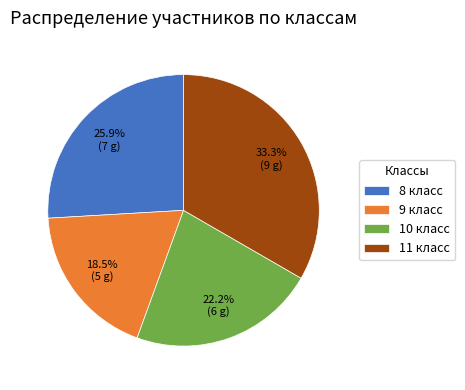

The 11 класс slice represents 24% of the pie. True or false?

False